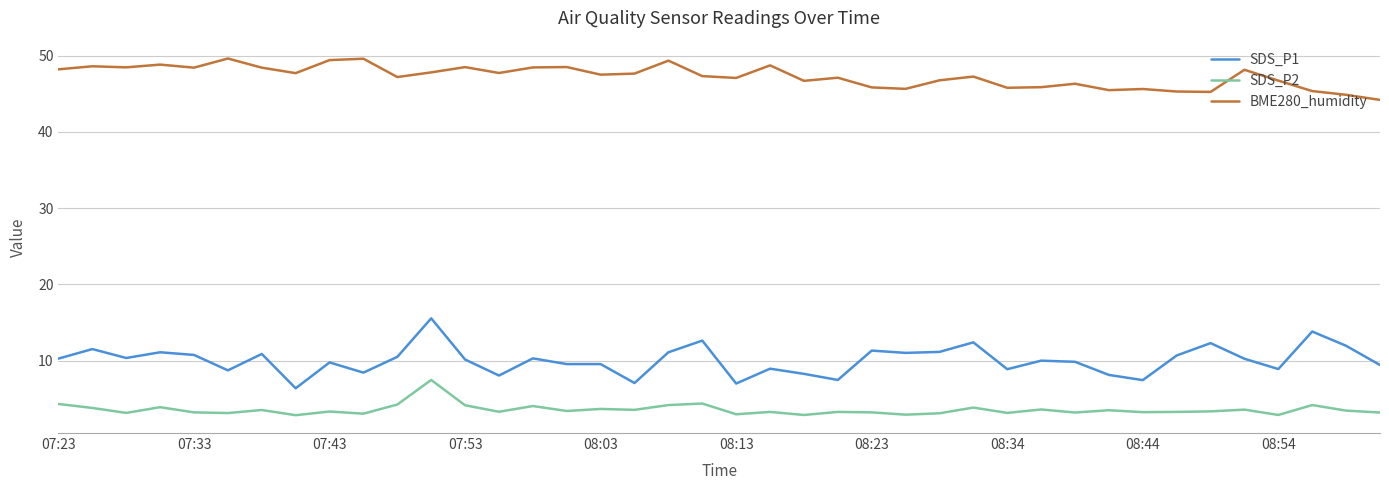

True or false: BME280_humidity and SDS_P1 intersect in this chart.

False